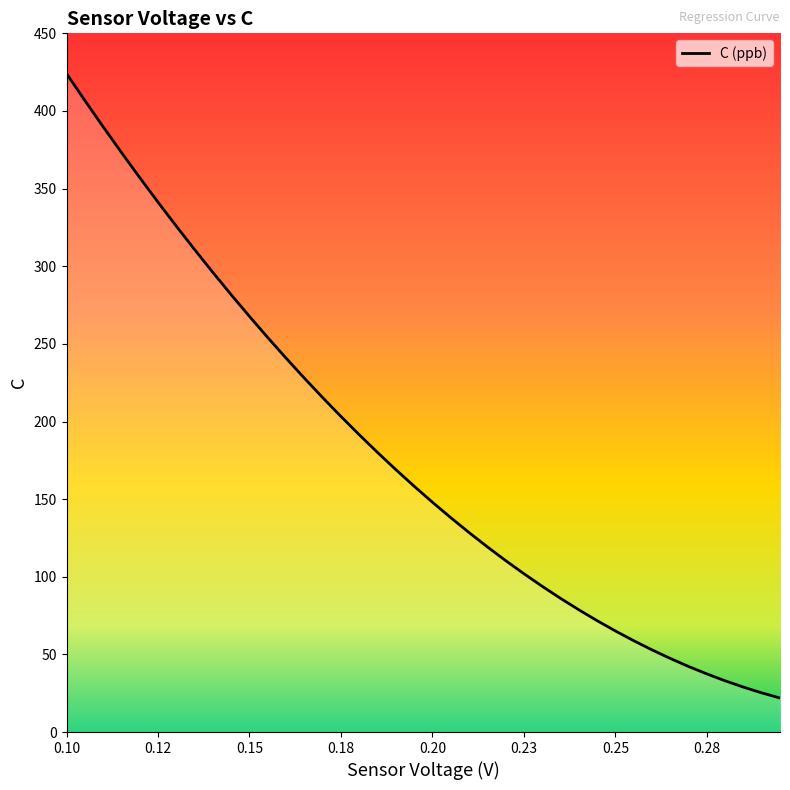

What is the difference between the maximum and minimum values?

402.2